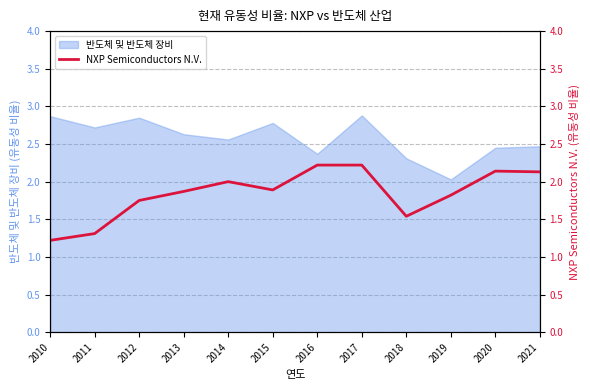

Reading left to right, what are all the values shown in this chart?

2010=1.2	2011=1.3	2012=1.8	2013=1.9	2014=2.0	2015=1.9	2016=2.2	2017=2.2	2018=1.5	2019=1.8	2020=2.1	2021=2.1